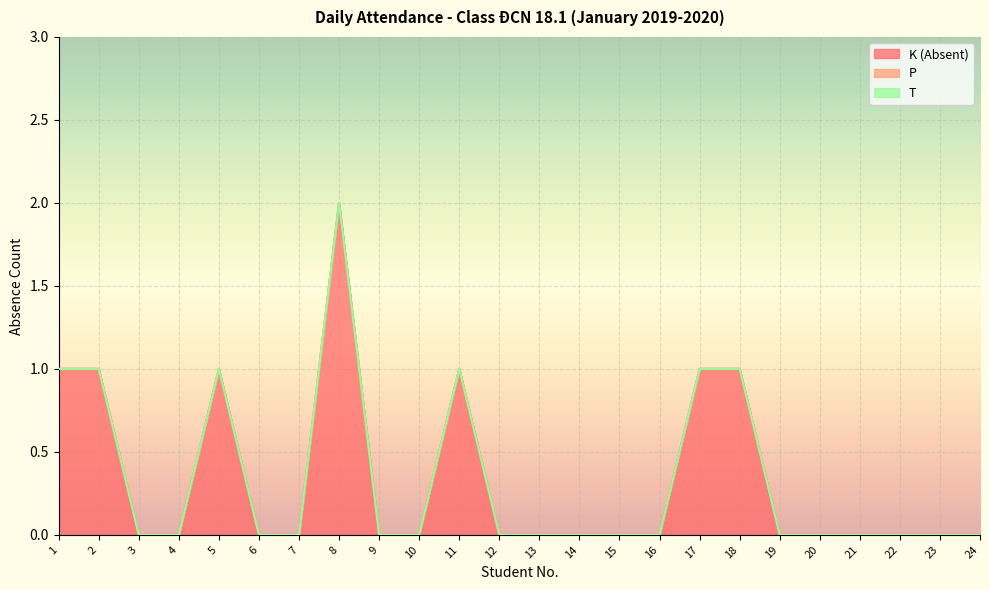

Which has a higher value, 16 or 4?

16